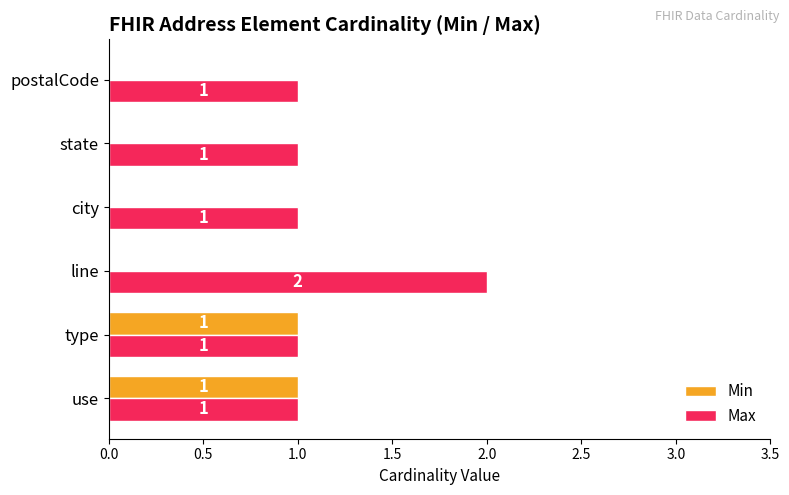

What is the sum of the Max values at line and type?

3